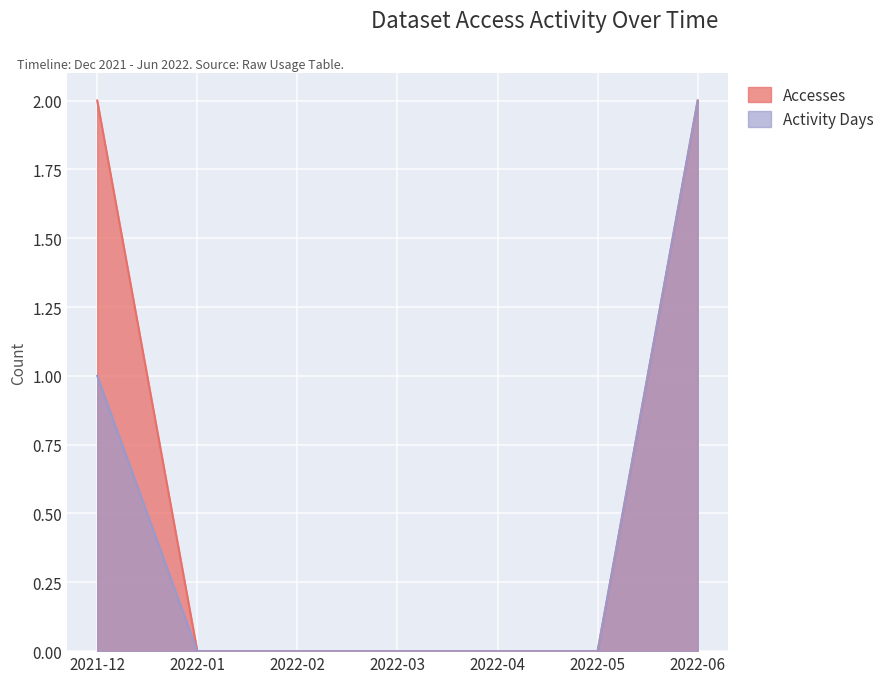

Reading left to right, extract all data points from this chart.

Accesses: 2	0	0	0	0	0	2
Activity Days: 1	0	0	0	0	0	2